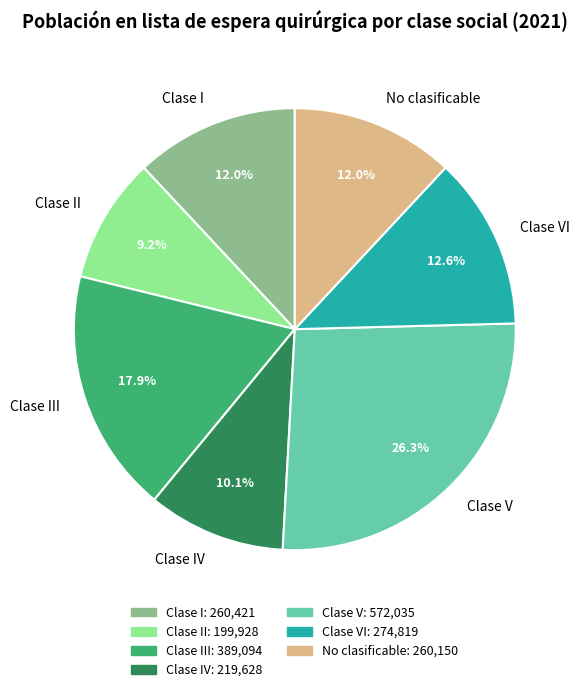

Which category has the biggest portion of the pie?

Clase V